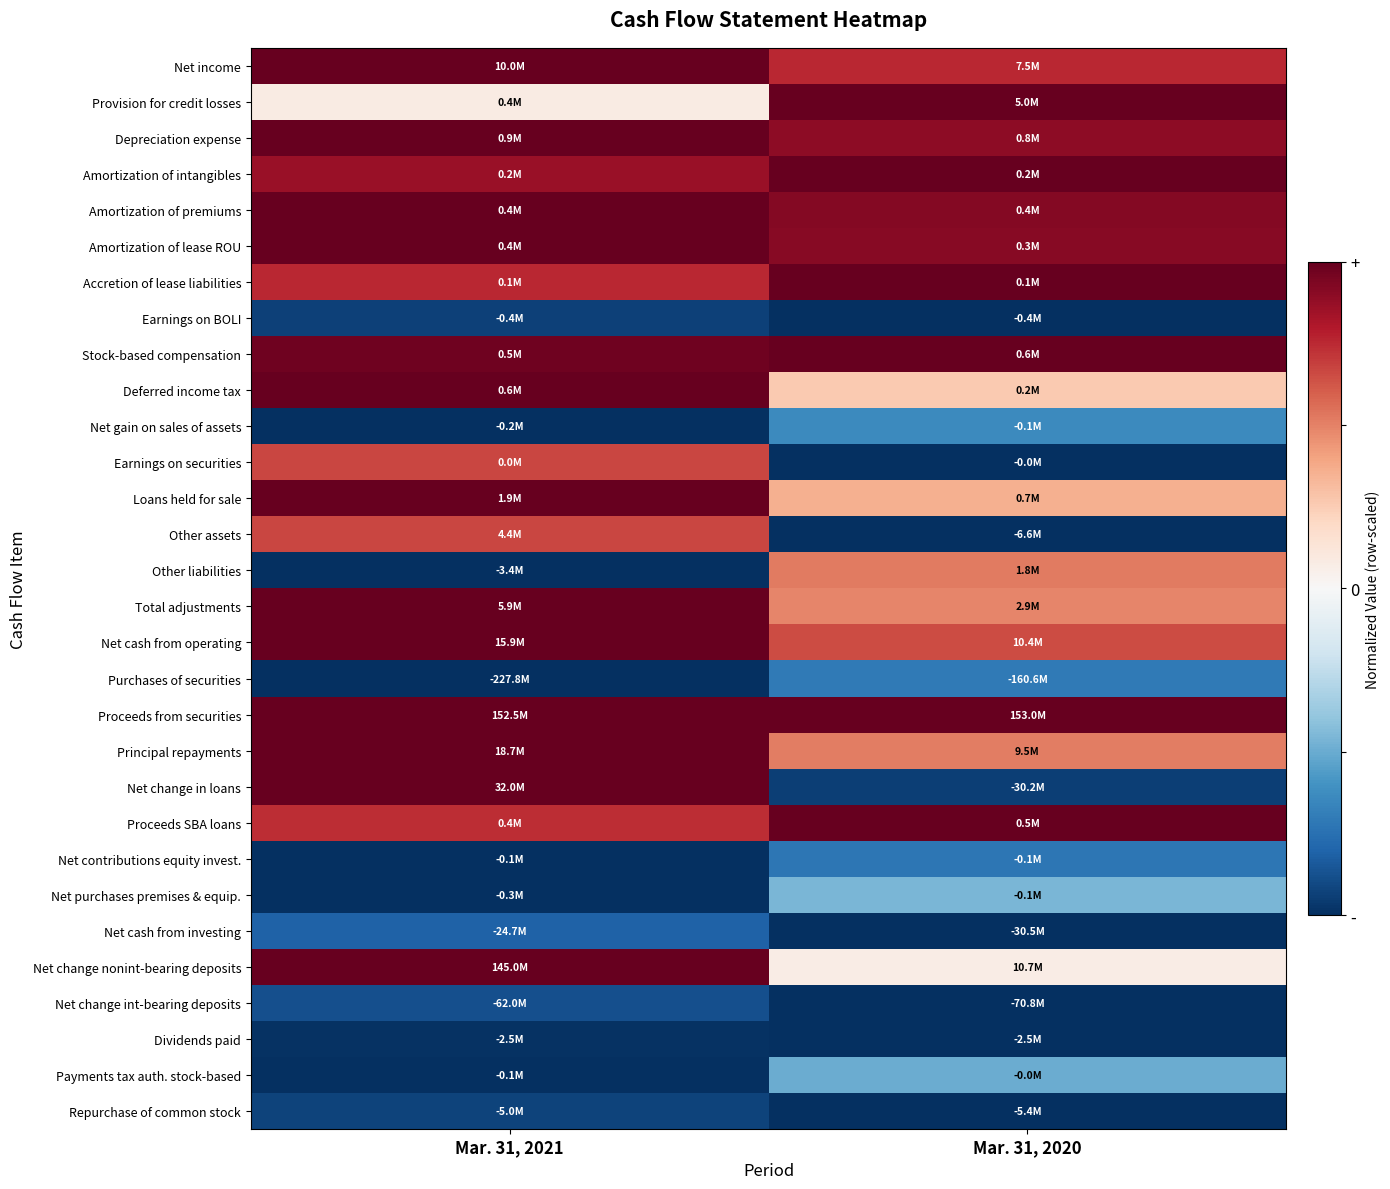

How many data points does each series have?

2